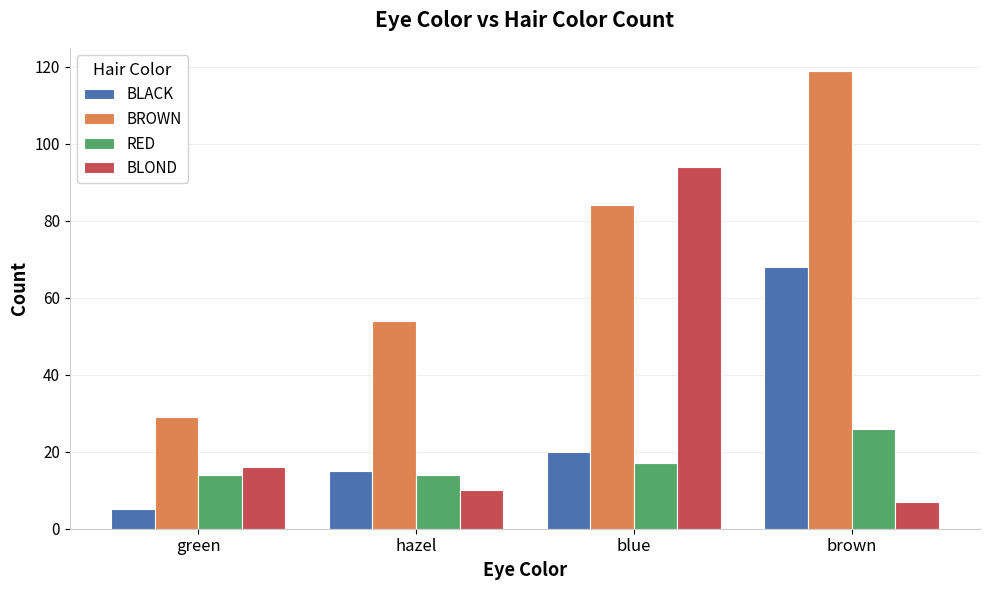

What is the highest value of the RED series?

26